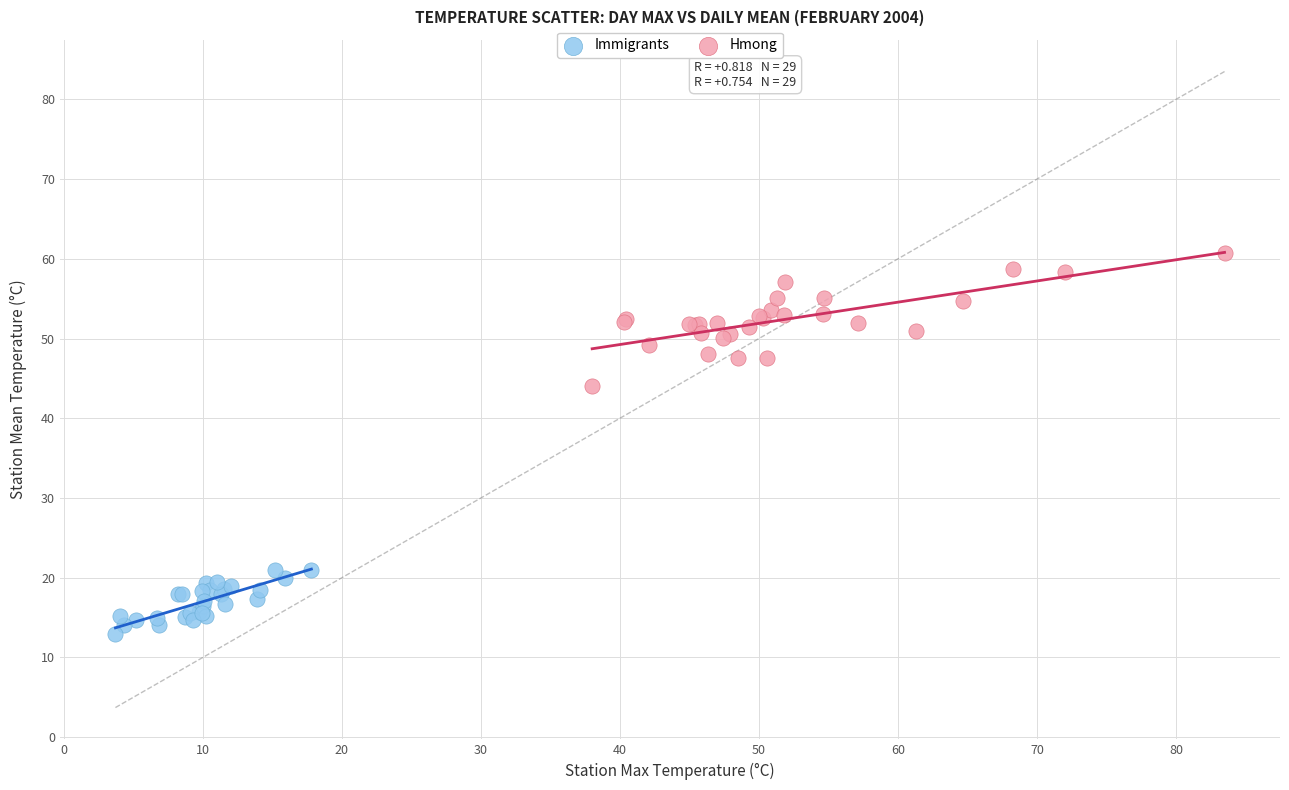

Which series has the largest Y range (max minus min)?

Hmong